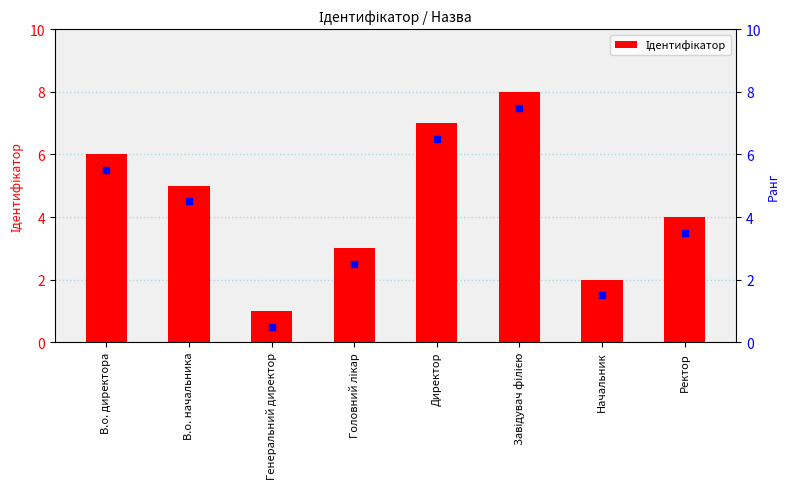

At which category is the sum across all series the highest?

Завідувач філією